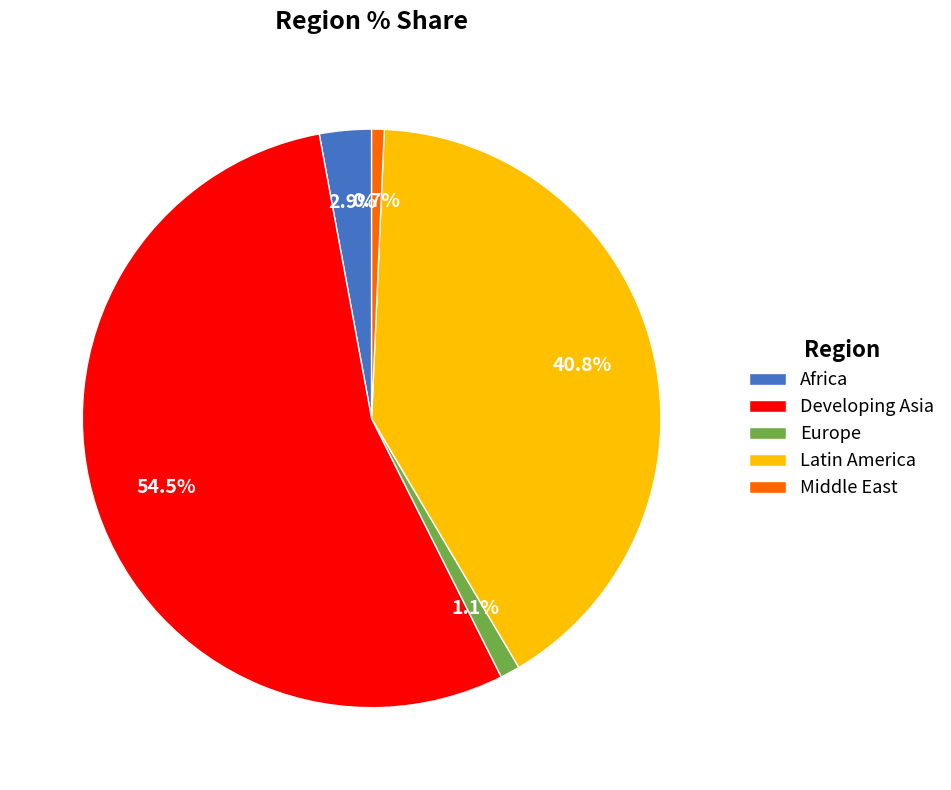

Which has a higher value, Africa or Developing Asia?

Developing Asia